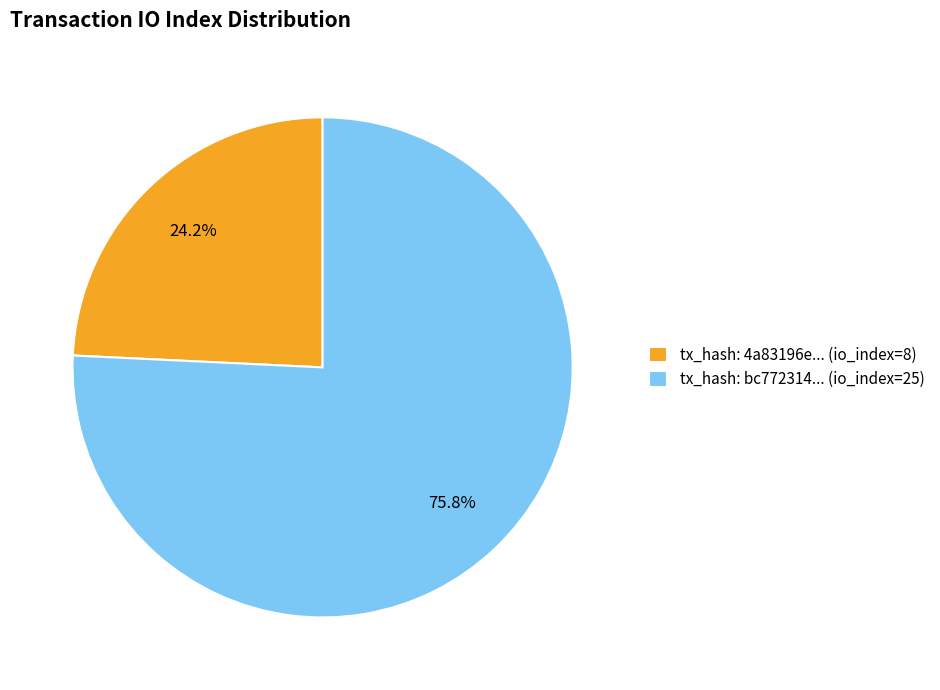

Which slice is the largest?

tx_hash: bc772314... (io_index=25)